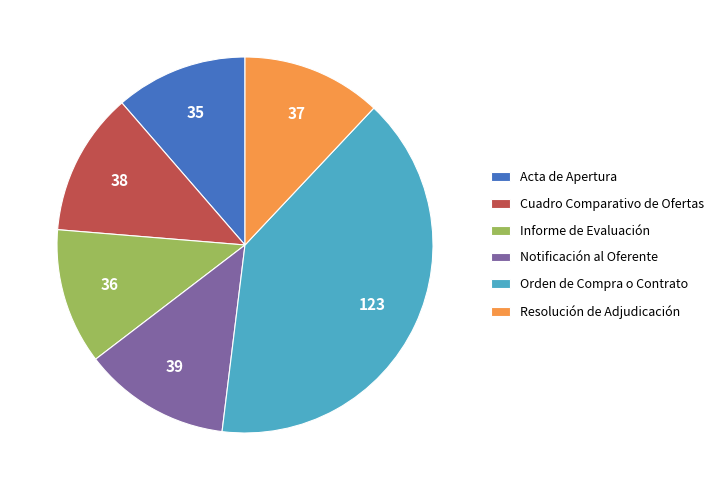

Does any single category account for the majority?

No